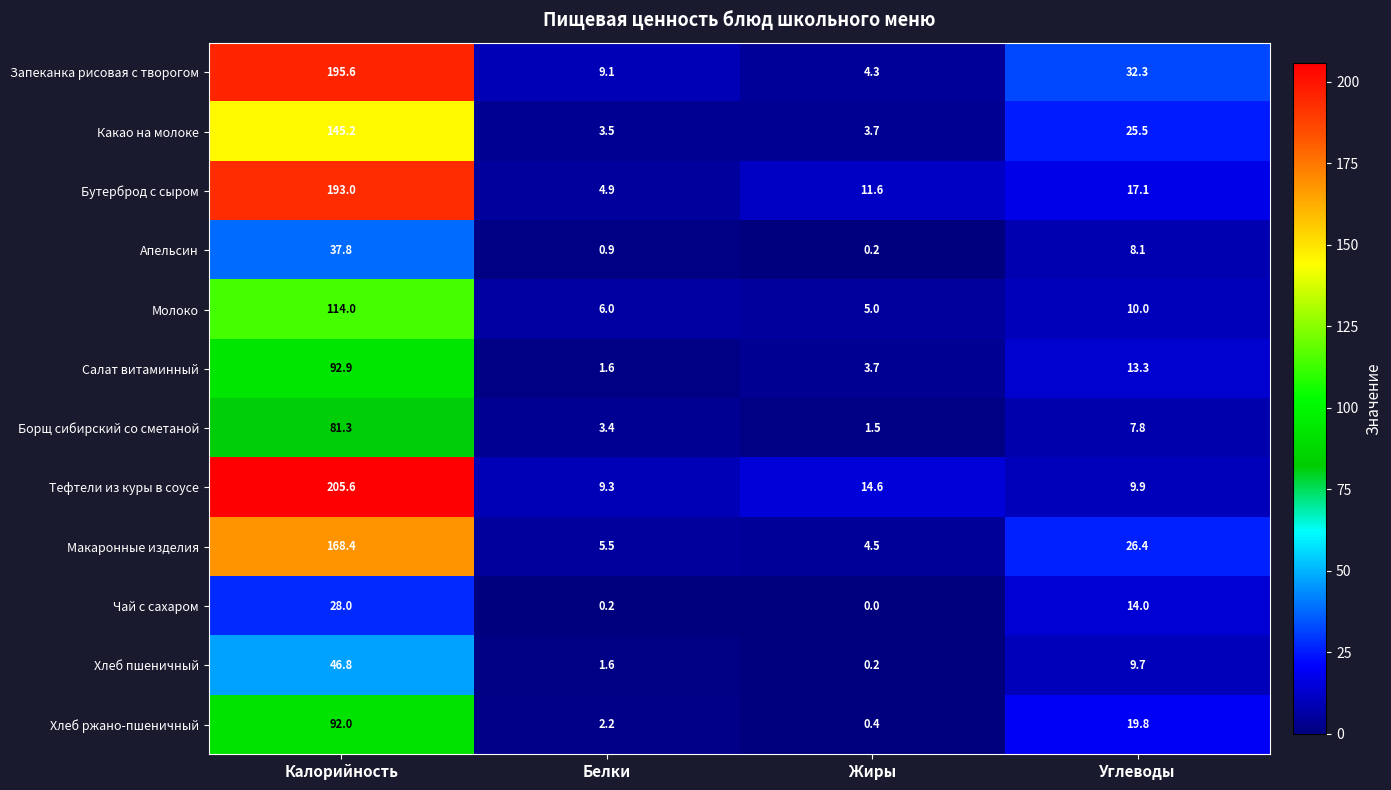

Rank the categories by Чай с сахаром value from lowest to highest.

Жиры, Белки, Углеводы, Калорийность